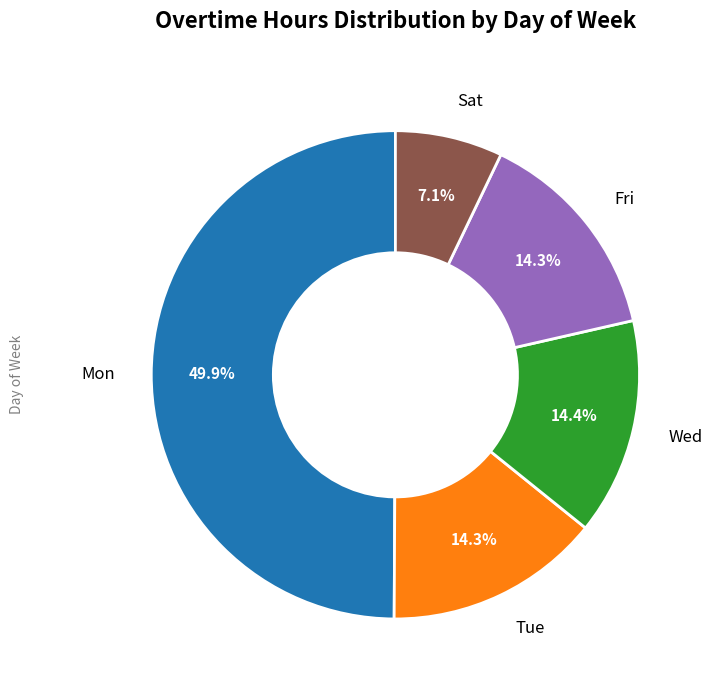

Count the number of slices in the pie.

5